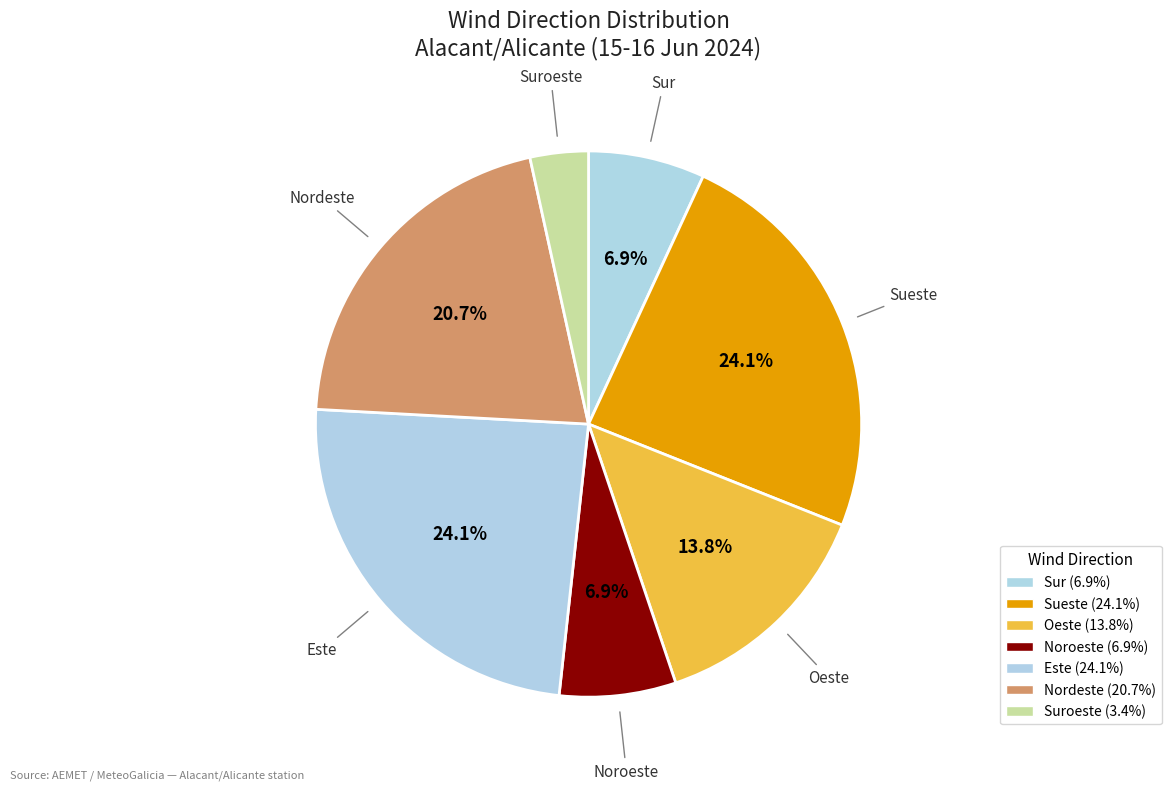

How many segments does this pie chart have?

7